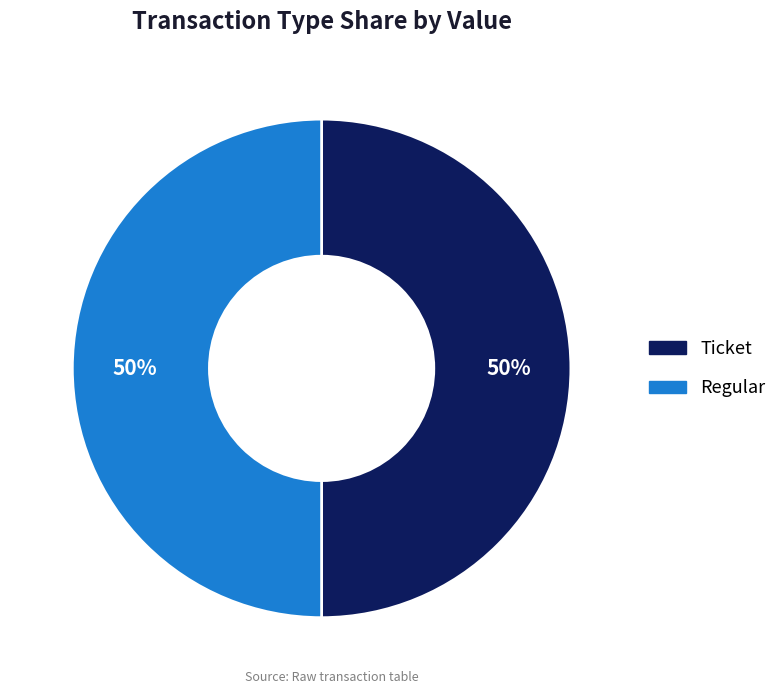

To the nearest percent, what is the average slice percentage?

50%